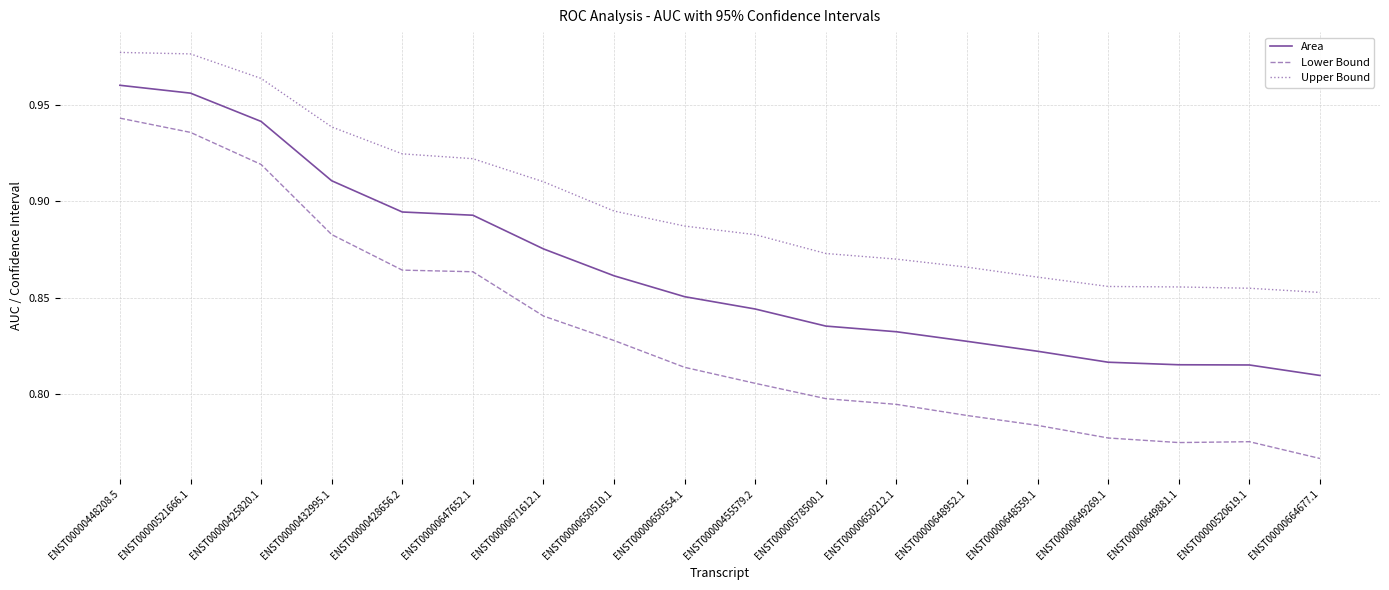

Which series has the largest total across all categories?

Upper Bound